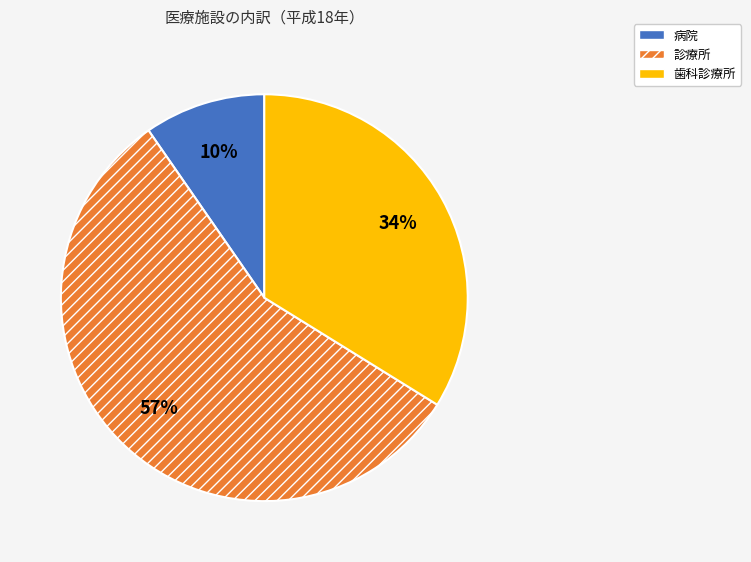

Is the sum of 診療所 and 歯科診療所 greater than half?

Yes